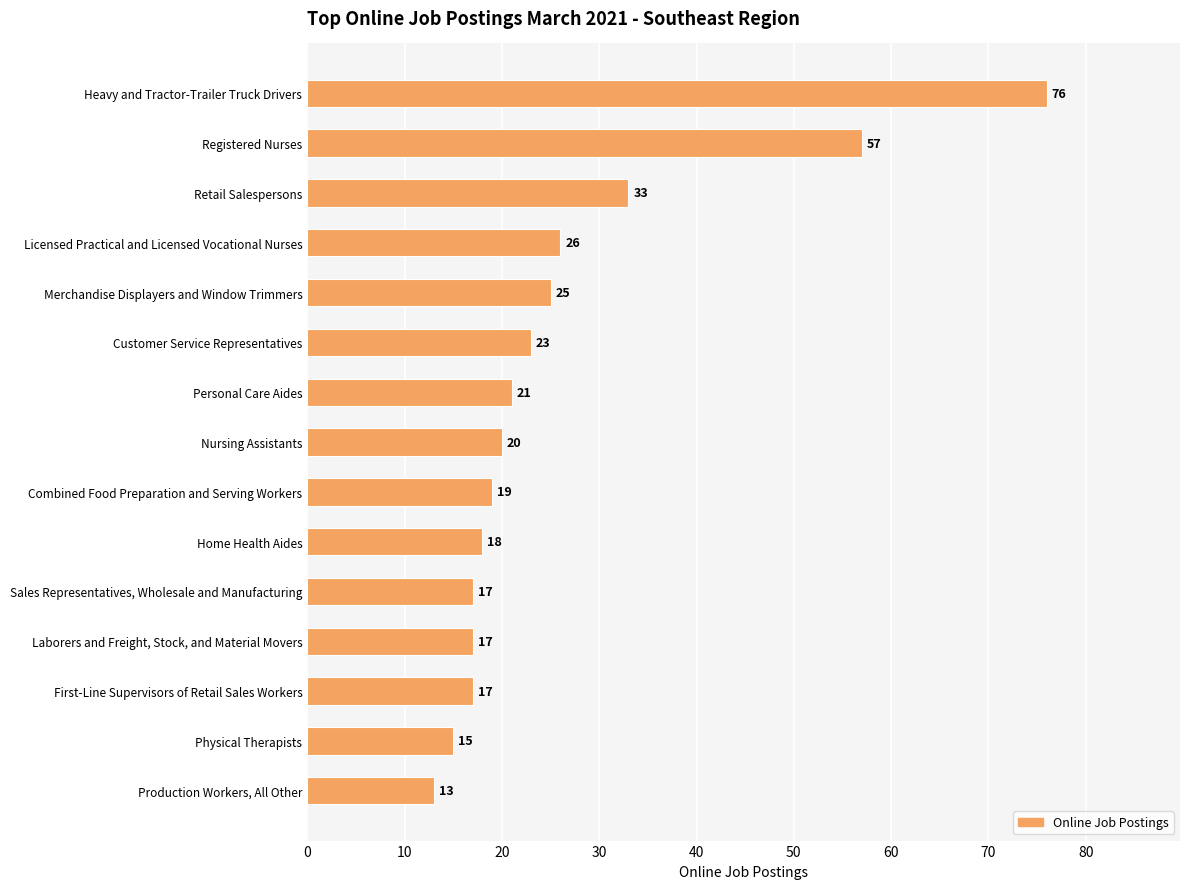

Count the number of categories in the chart.

15